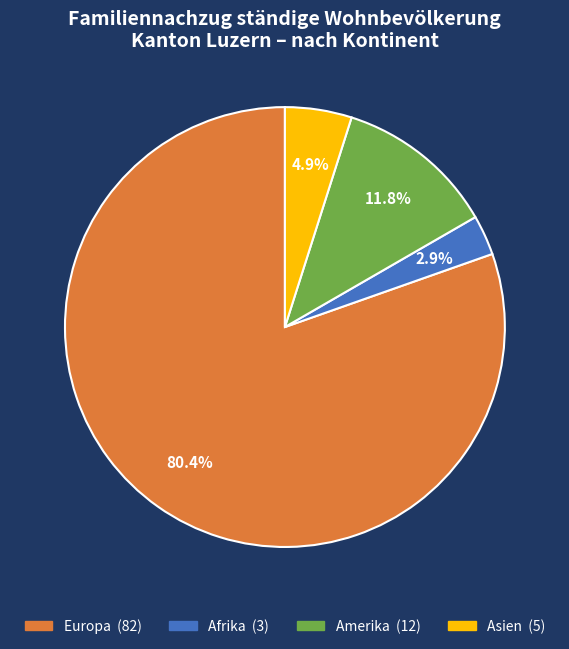

How many slices are in this pie chart?

4